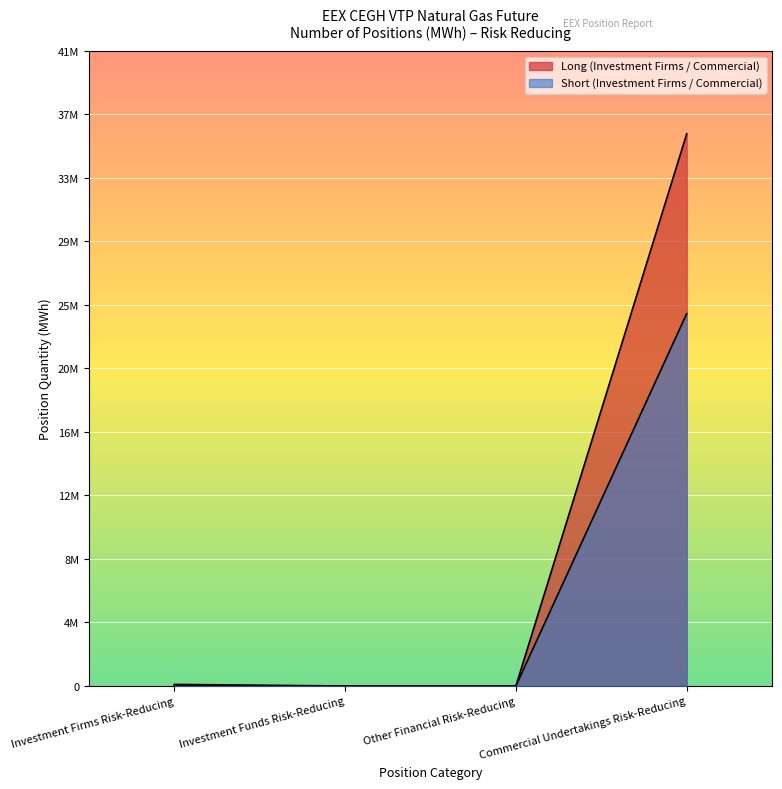

Reading right to left, extract all data points from this chart.

Long (Investment Firms / Commercial): Commercial Undertakings Risk-Reducing=35510180	Other Financial Risk-Reducing=0	Investment Funds Risk-Reducing=0	Investment Firms Risk-Reducing=1490
Short (Investment Firms / Commercial): Commercial Undertakings Risk-Reducing=23943906	Other Financial Risk-Reducing=0	Investment Funds Risk-Reducing=0	Investment Firms Risk-Reducing=102543